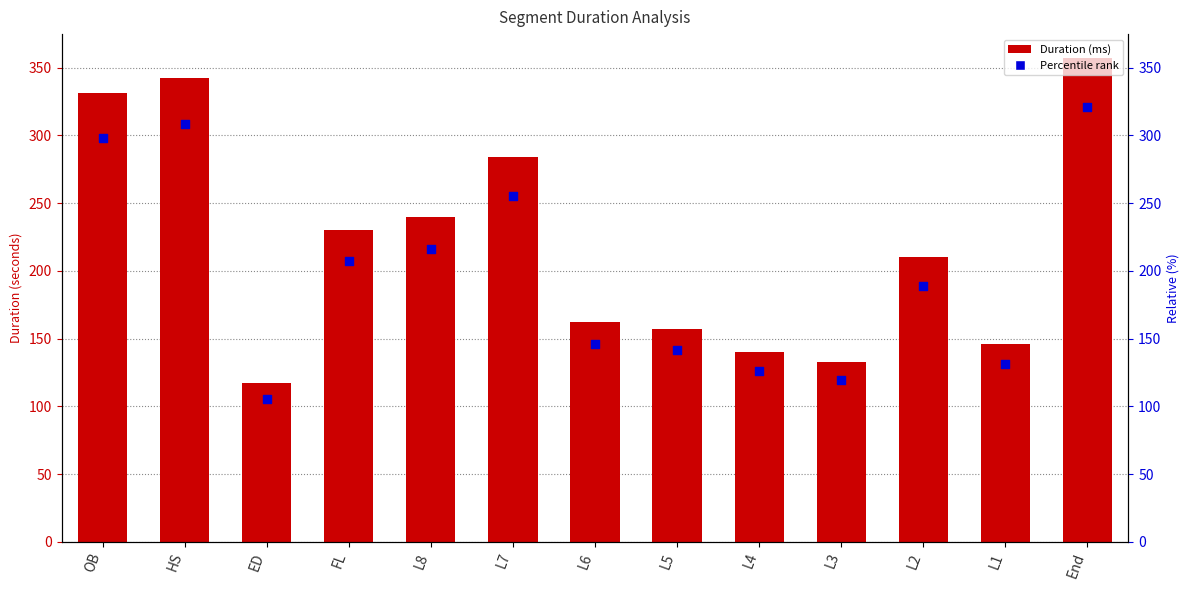

Which series contains the lowest Y value?

Percentile rank